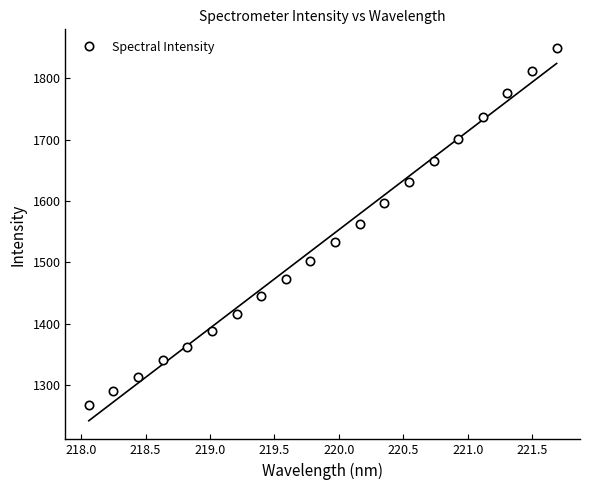

True or false: Spectral Intensity has more than 1 interior local peaks.

False